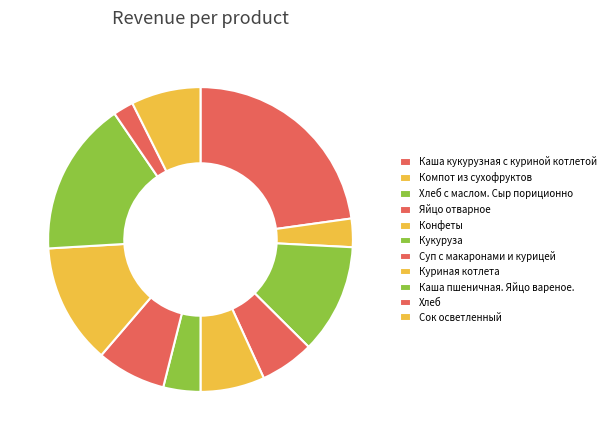

The Кукуруза slice represents 4% of the pie. True or false?

True